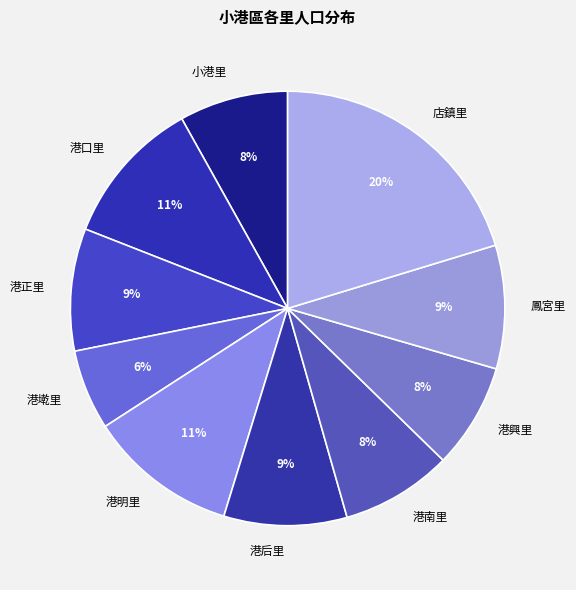

True or false: 港口里 accounts for 6% of the total.

False